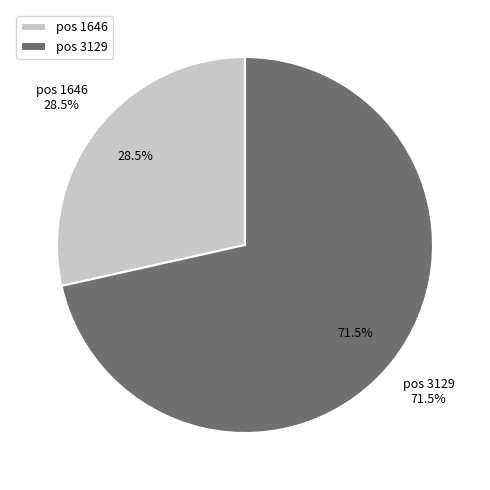

True or false: 1646 accounts for 21% of the total.

False